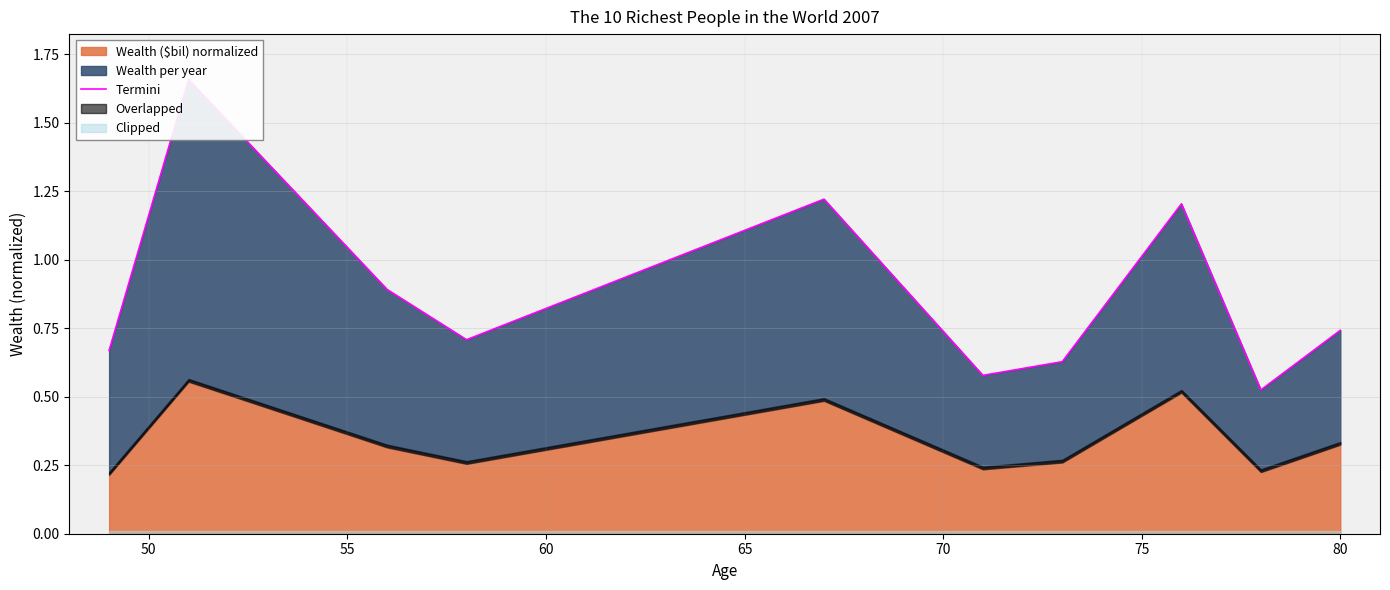

What is the ratio of the value at 60 to the value at 65?

0.6